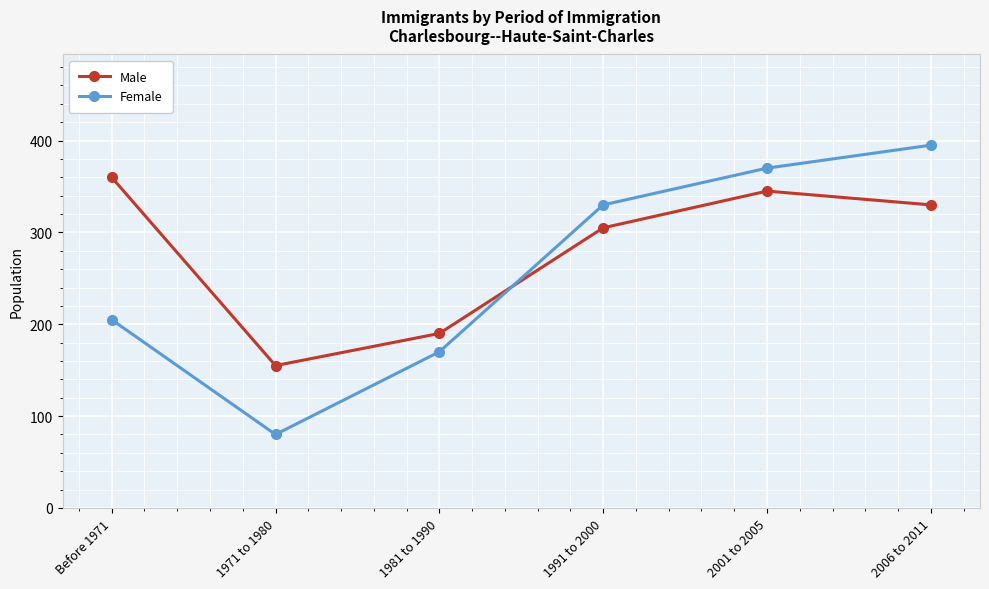

What value does the Male series have at 1981 to 1990?

190